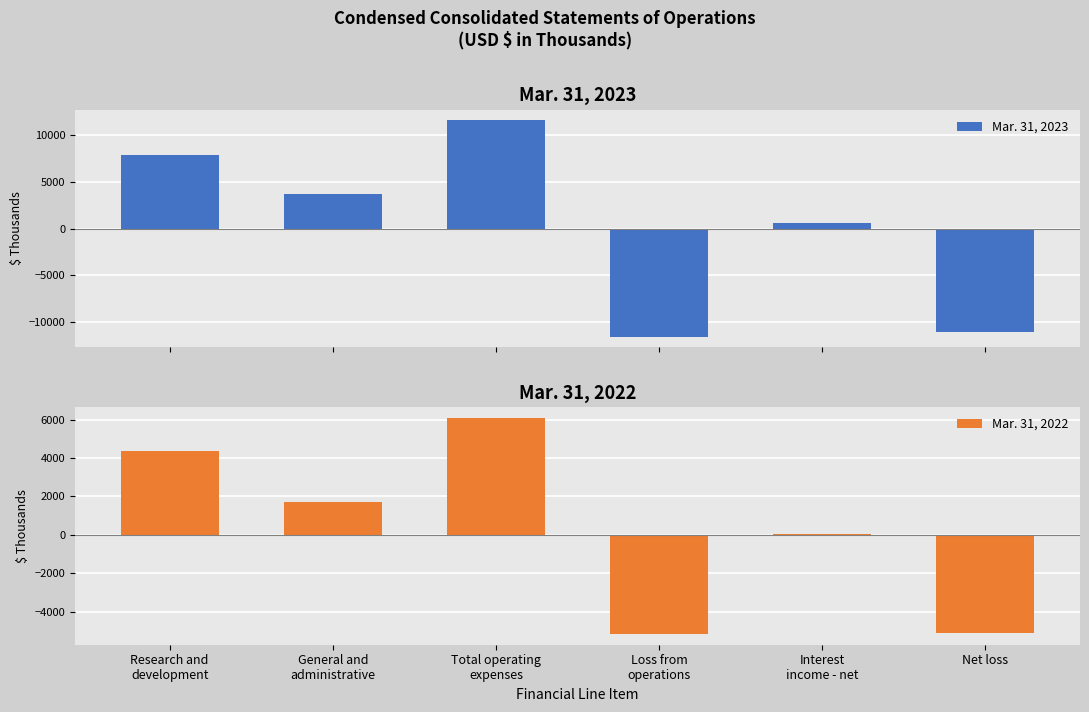

What are all the series names shown in the legend?

Mar. 31, 2023, Mar. 31, 2022